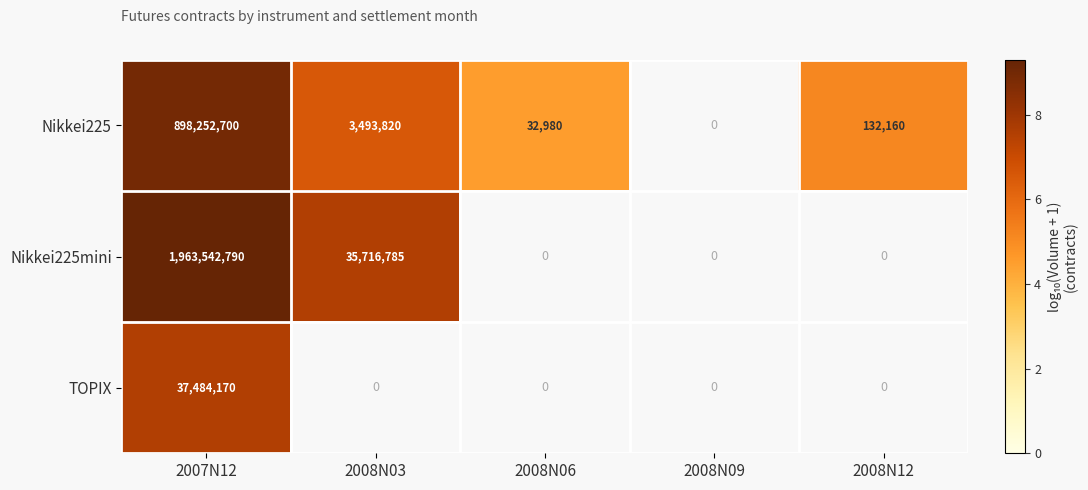

What is the total value across all series at 2007N12?

2899279660